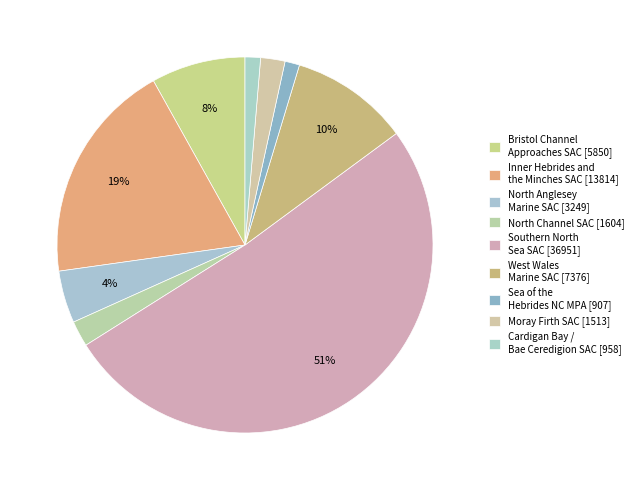

Rank the categories by value from highest to lowest.

Southern North Sea SAC, Inner Hebrides and the Minches SAC, West Wales Marine SAC, Bristol Channel Approaches SAC, North Anglesey Marine SAC, North Channel SAC, Moray Firth SAC, Cardigan Bay / Bae Ceredigion SAC, Sea of the Hebrides NC MPA